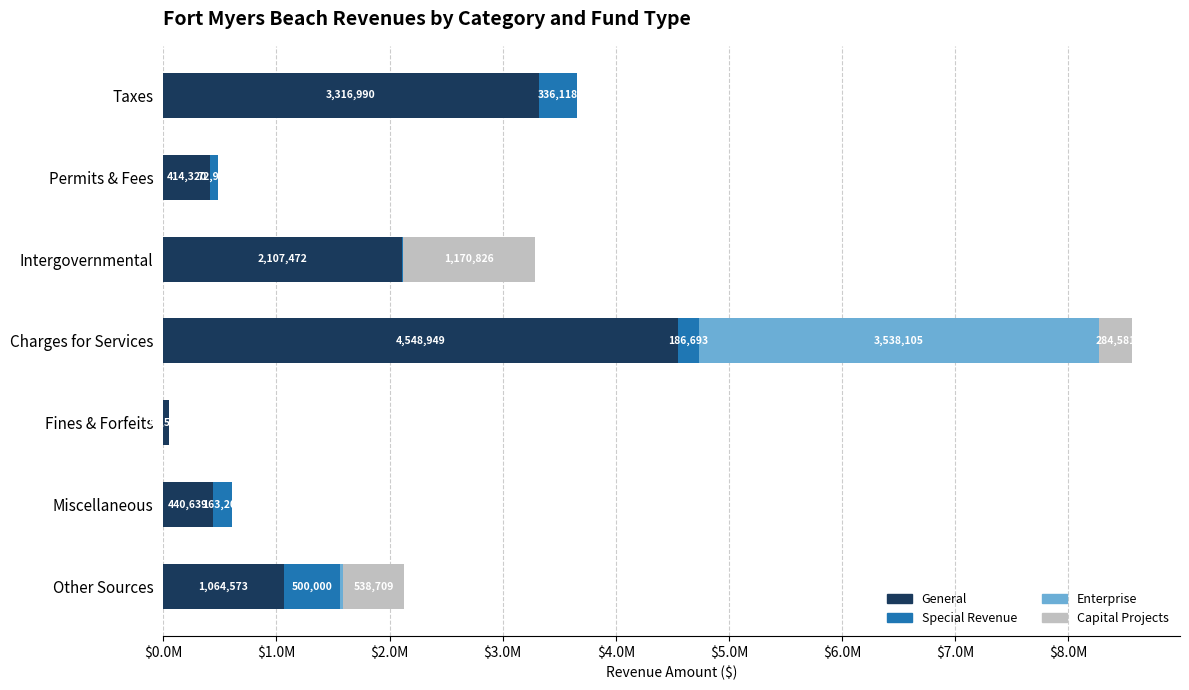

What are all the series names shown in the legend?

General, Special Revenue, Enterprise, Capital Projects